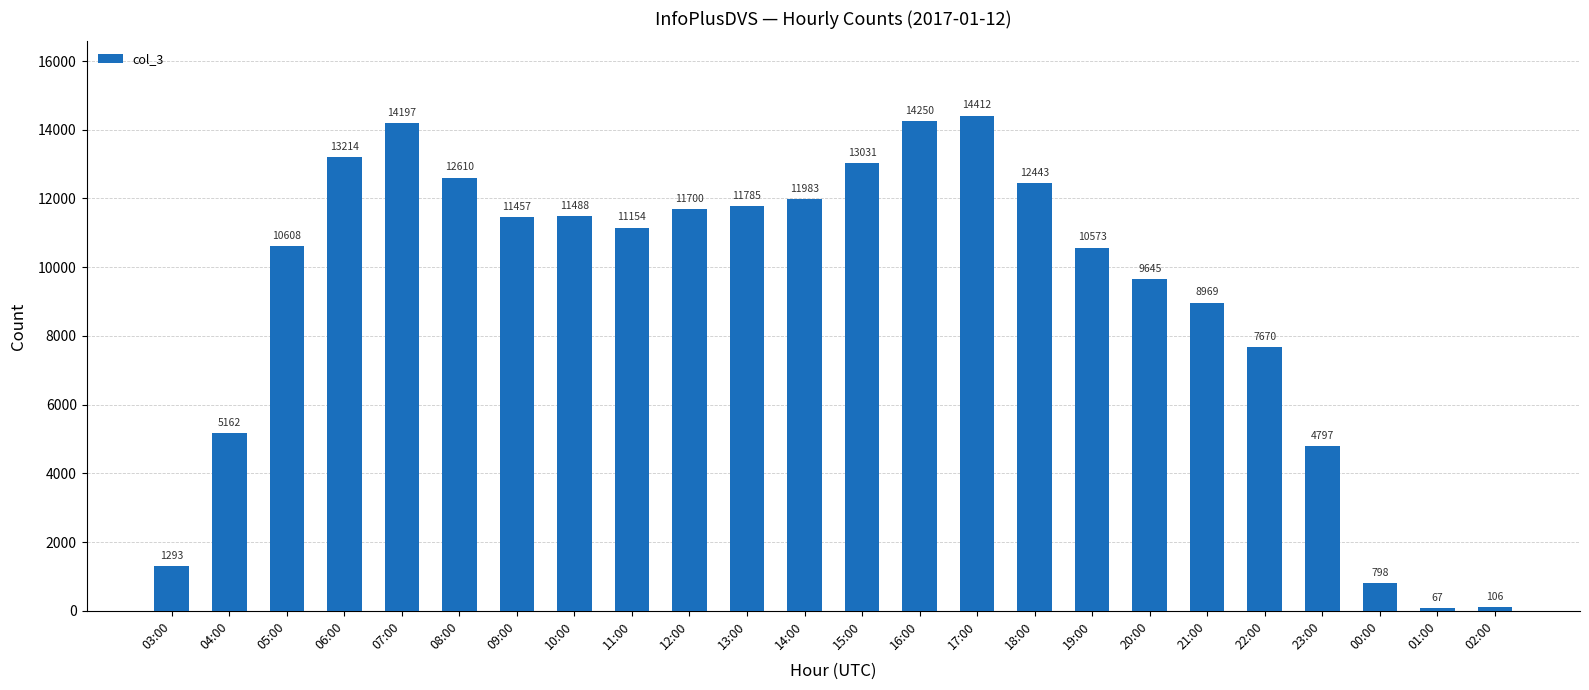

At which label does the data first exceed 11457?

06:00